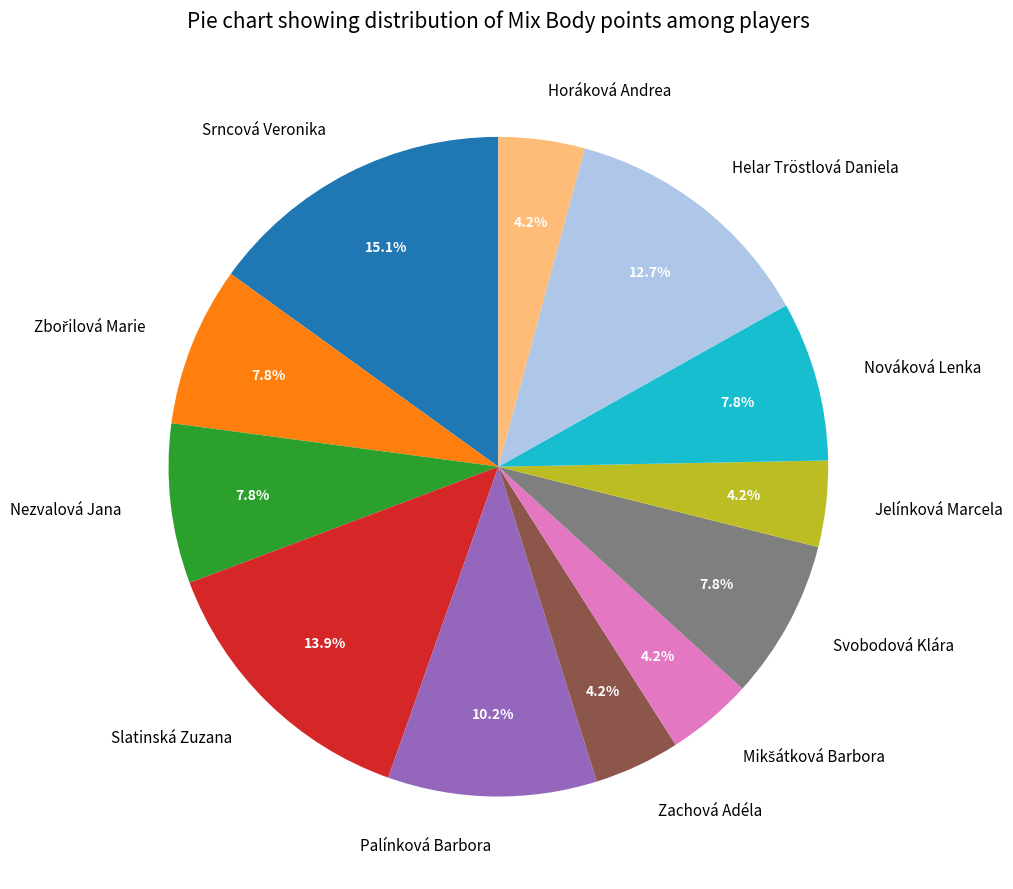

Count the number of slices in the pie.

12